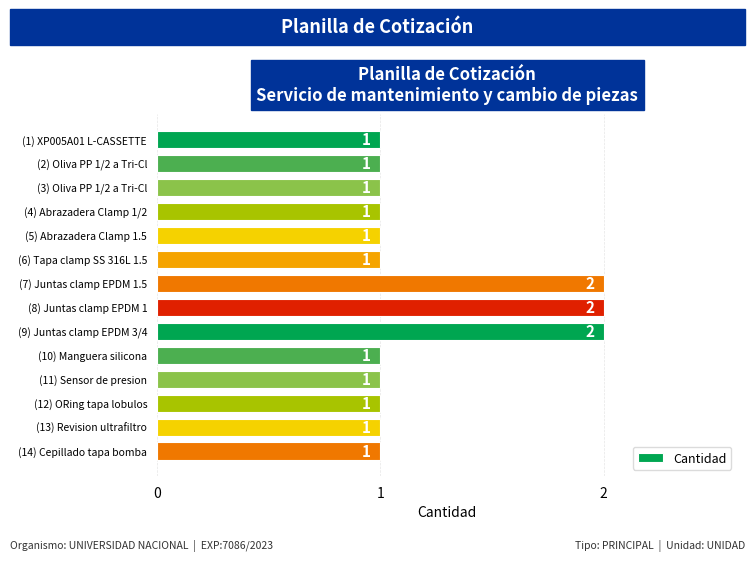

How many categories are shown in the chart?

14